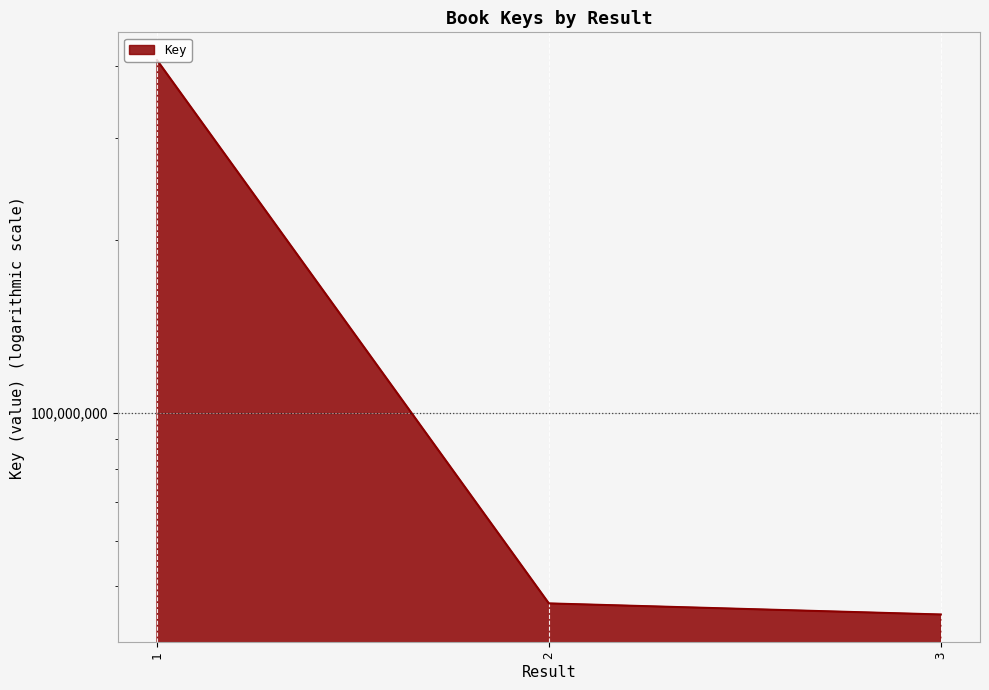

At which label does the data first exceed 46718362?

1